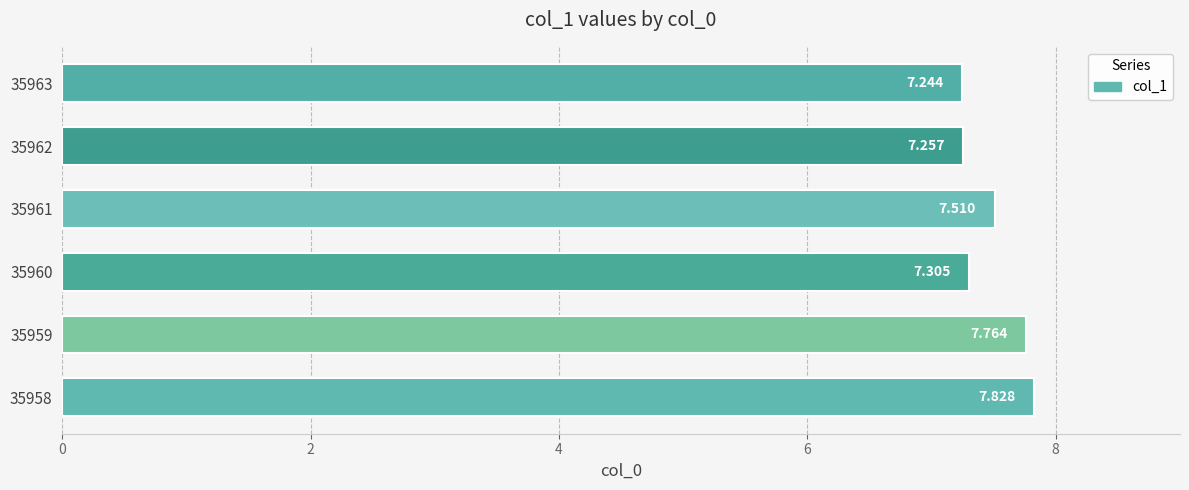

How many series are shown in this chart?

1